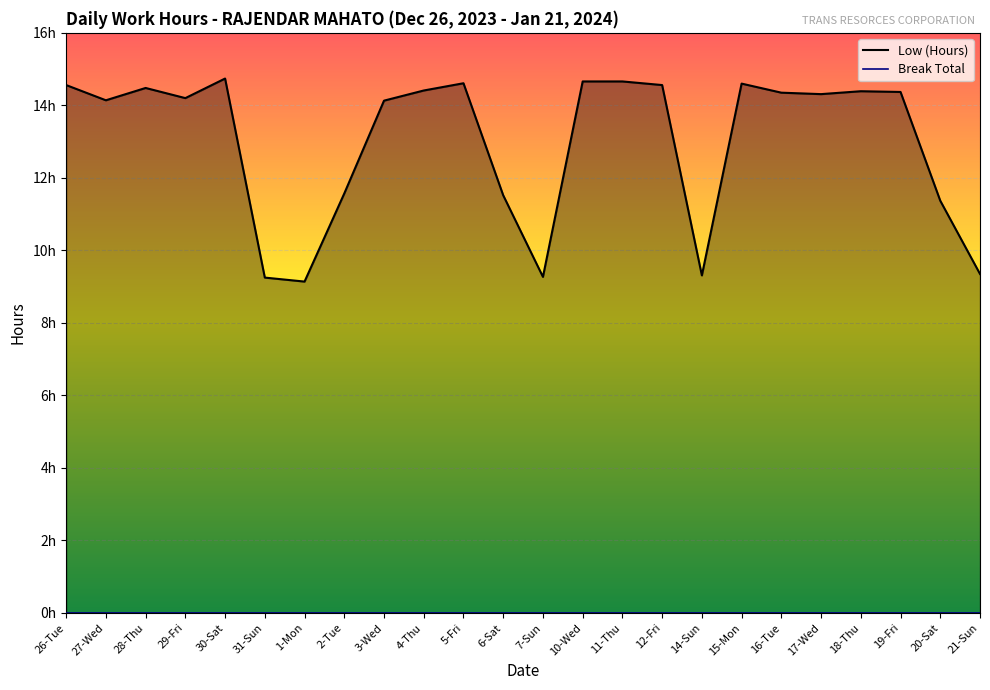

What is the sum of all values?

311.9